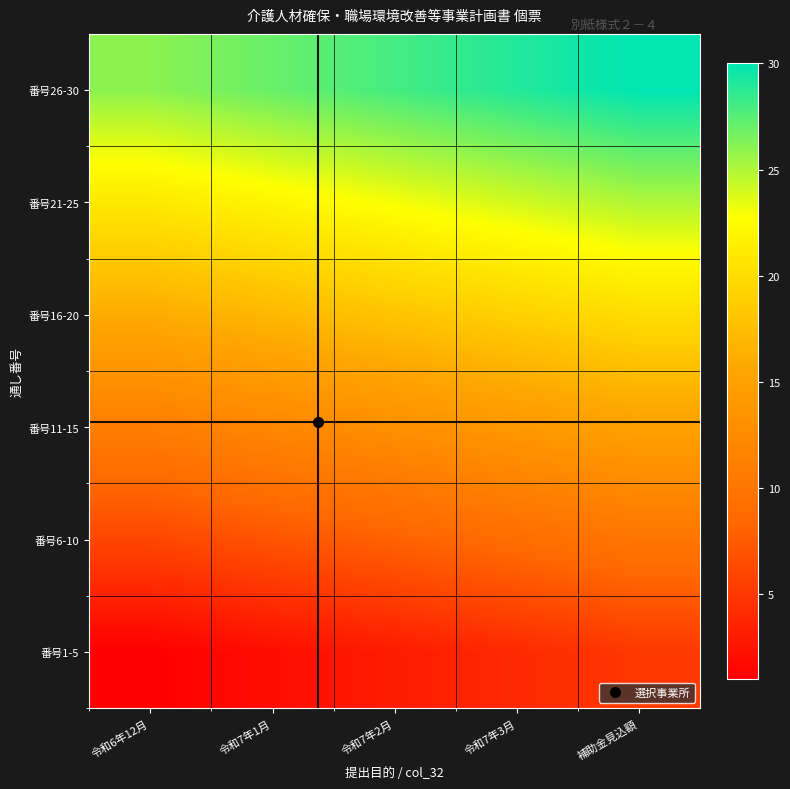

What is the difference between the highest and lowest values at 令和7年2月?

25